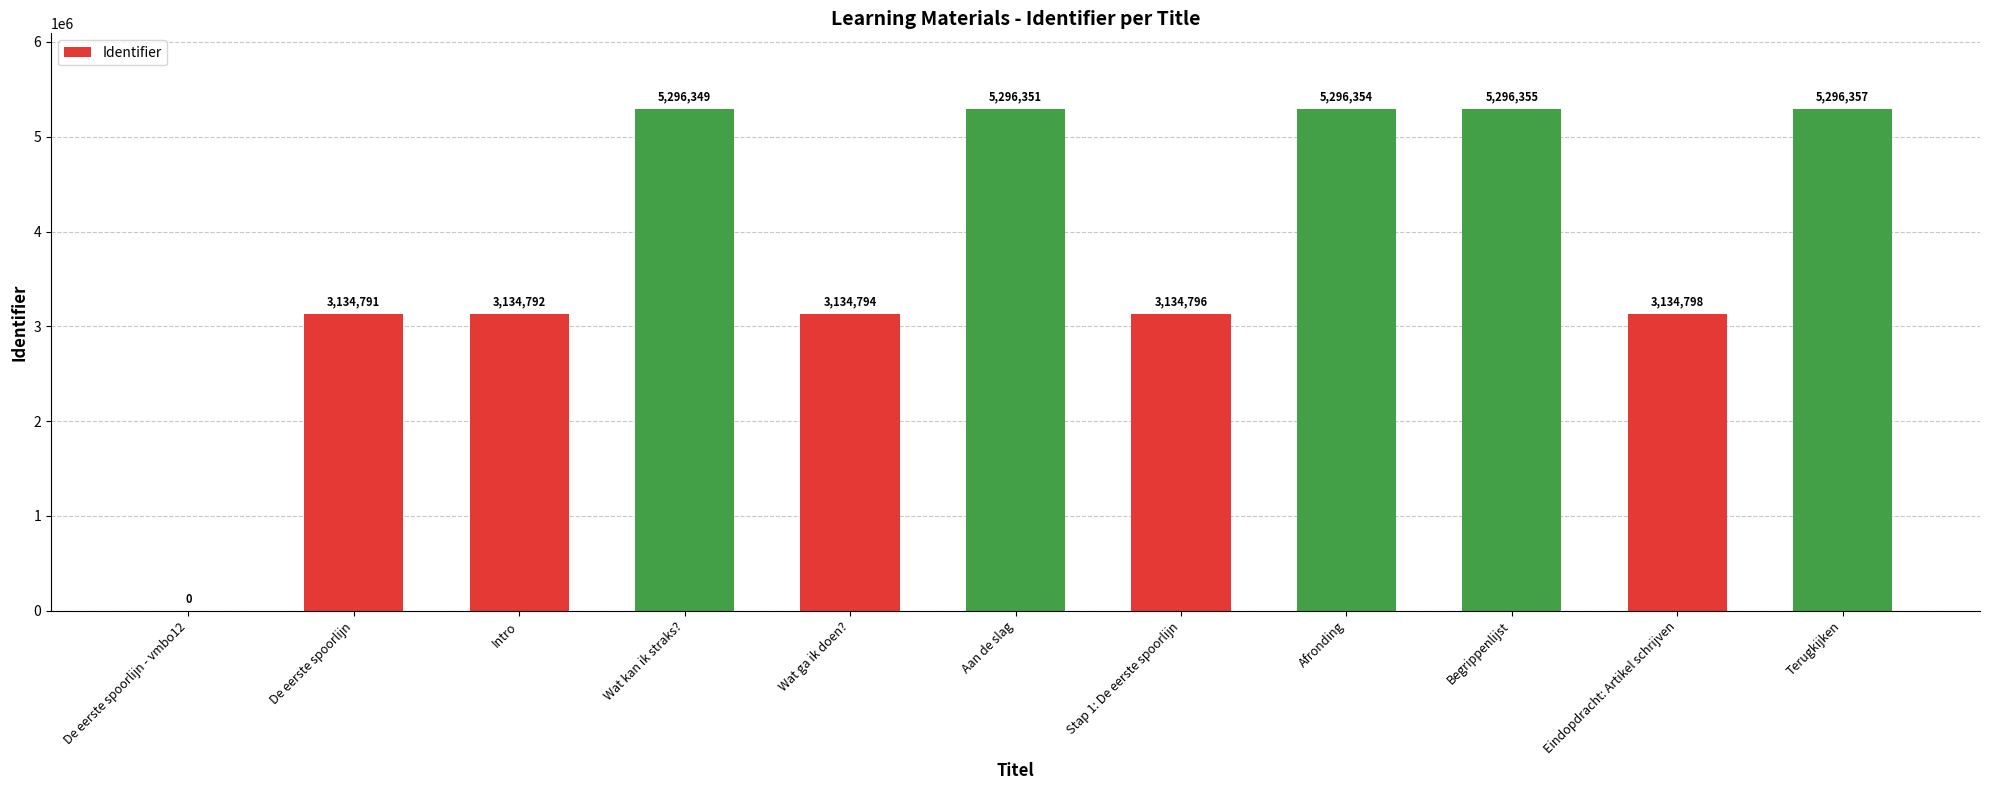

The chart shows a value of 3134796 at Stap 1: De eerste spoorlijn. True or false?

True